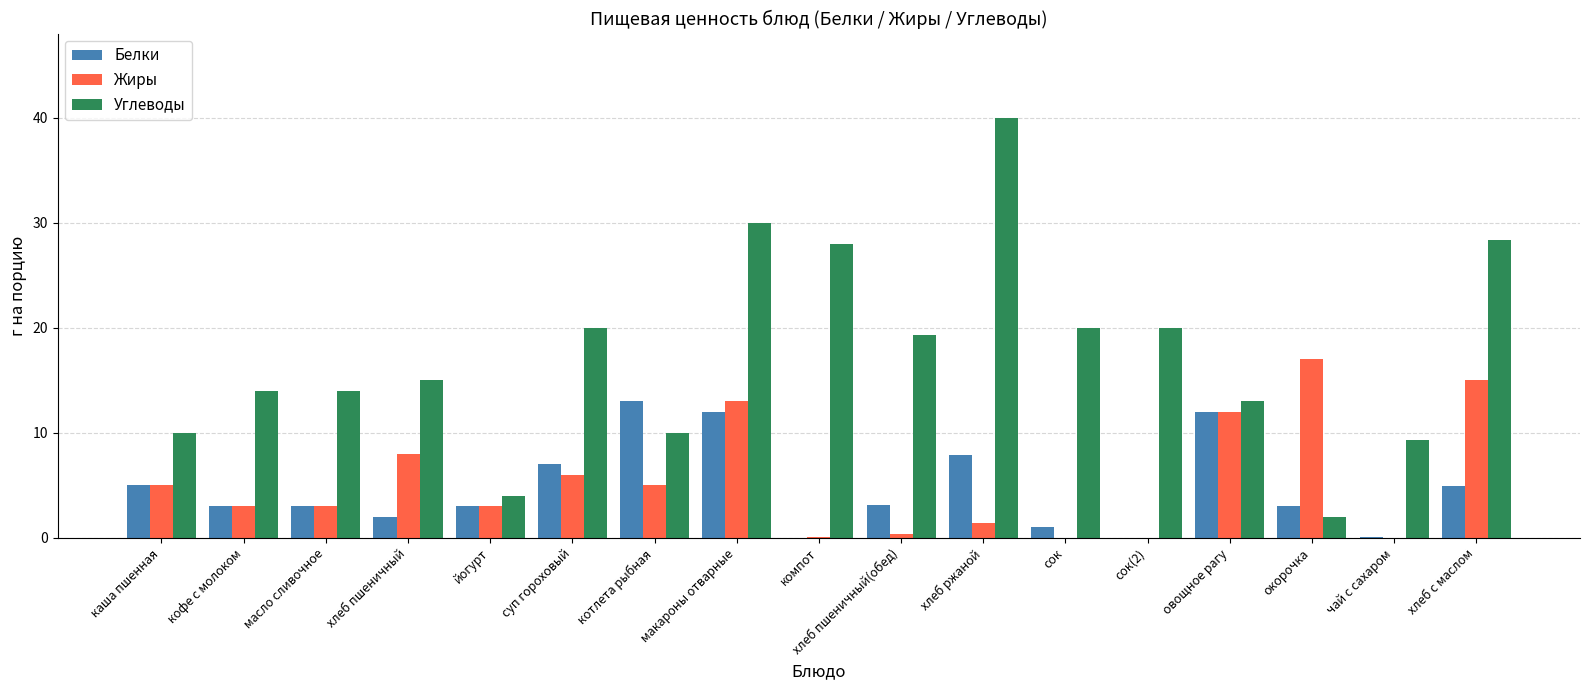

What is the average value of the Жиры series?

5.4